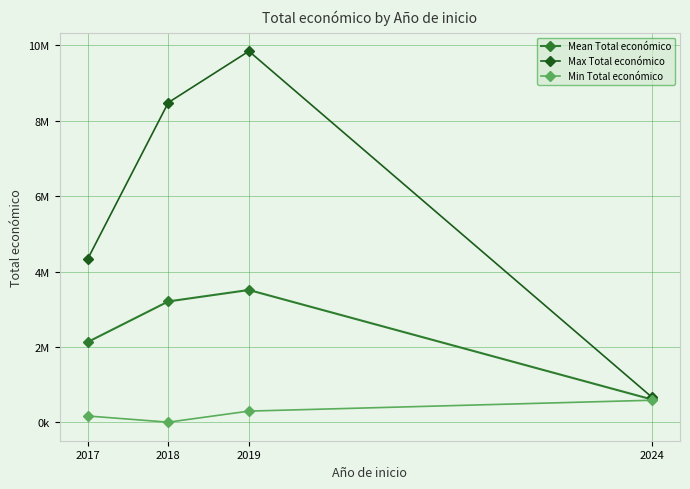

Between 2017 and 2019, which is larger?

2019